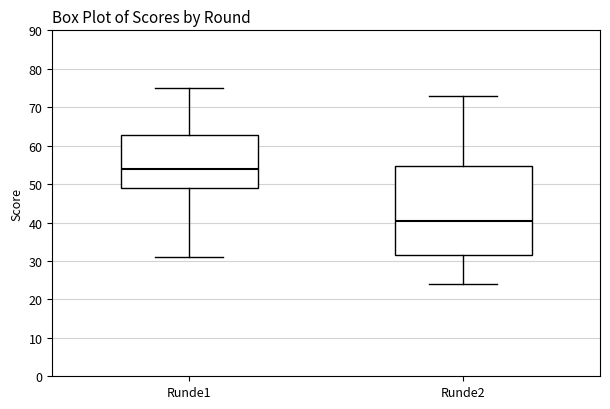

Reading left to right, transcribe this box plot: for each box, give where its median line is, the range the box spans, and where its two whiskers end, as read against the y-axis. The values are not printed on the chart, so give them approximately, as read against the axis.

Runde1: median 54, box 49 to 63, whiskers 31 to 75
Runde2: median 41, box 32 to 55, whiskers 24 to 73